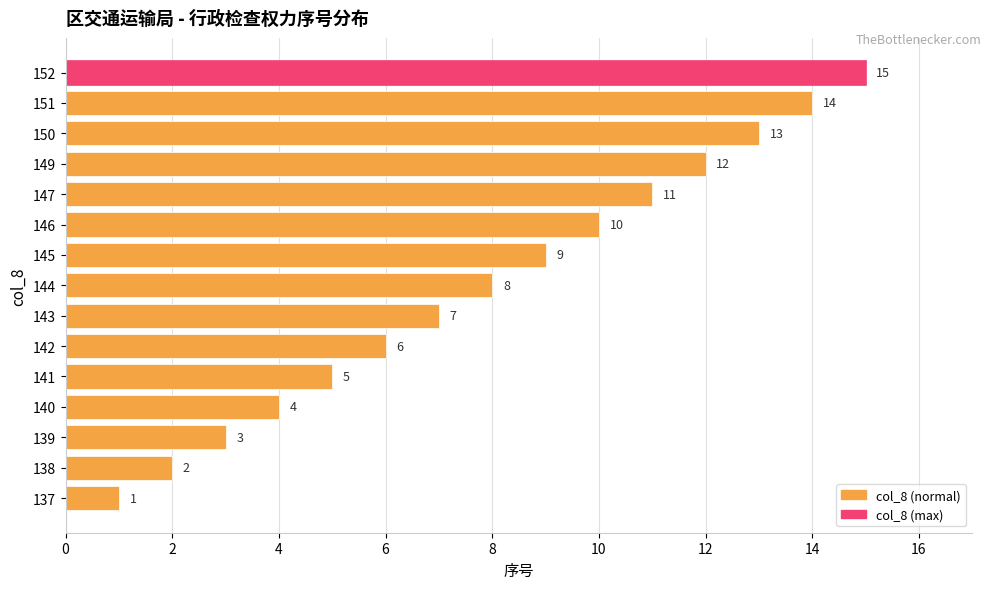

The value at 146 is 10. True or false?

True